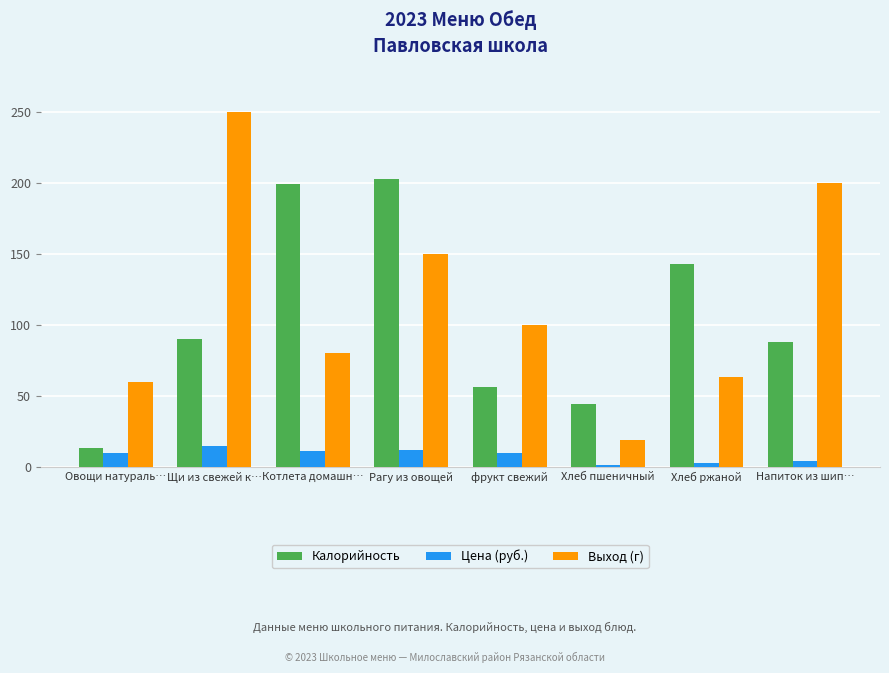

What position from the right is Хлеб пшеничный?

3